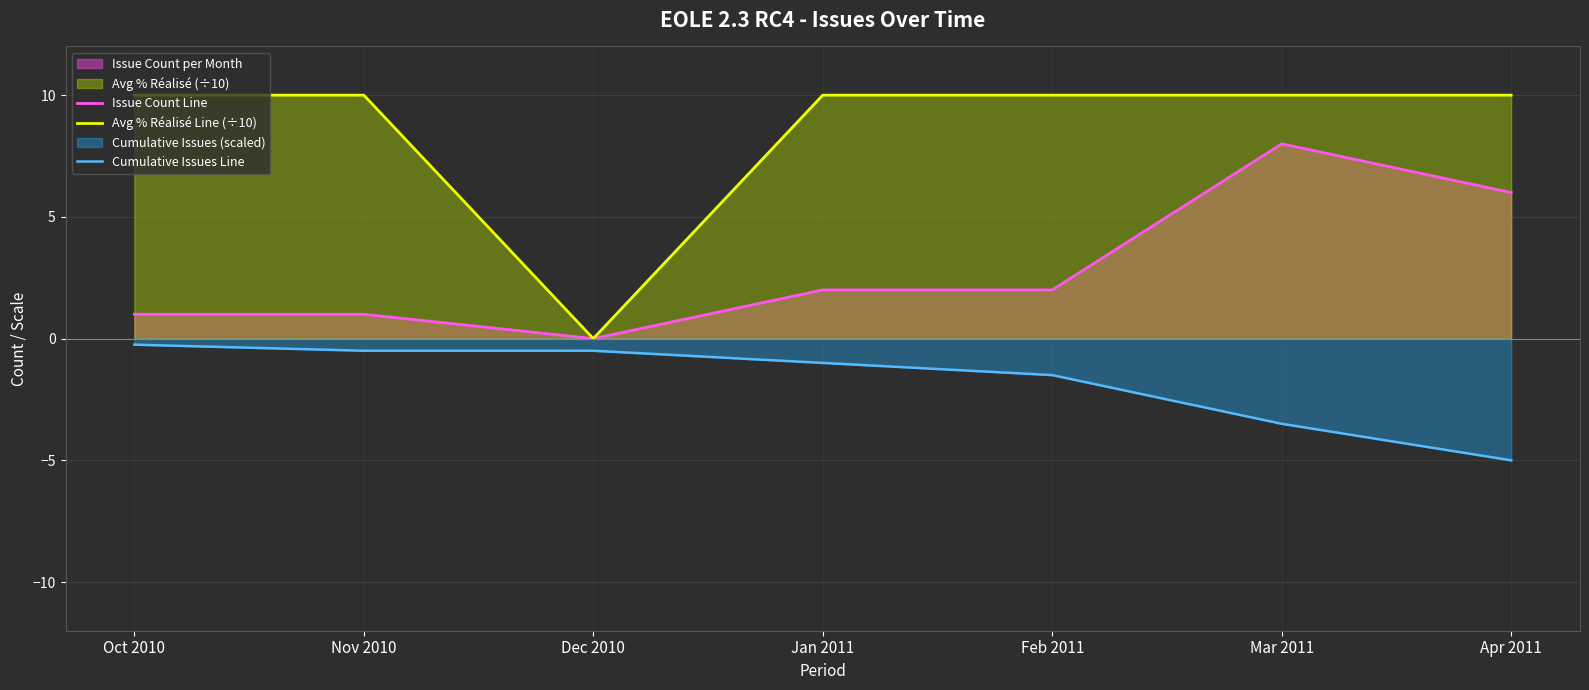

Reading right to left, extract all data points from this chart.

Issue Count Line: Apr 2011=6.0	Mar 2011=8.0	Feb 2011=2.0	Jan 2011=2.0	Dec 2010=0.0	Nov 2010=1.0	Oct 2010=1.0
Avg % Réalisé Line (÷10): Apr 2011=10.0	Mar 2011=10.0	Feb 2011=10.0	Jan 2011=10.0	Dec 2010=0.0	Nov 2010=10.0	Oct 2010=10.0
Cumulative Issues Line: Apr 2011=-5.0	Mar 2011=-3.5	Feb 2011=-1.5	Jan 2011=-1.0	Dec 2010=-0.5	Nov 2010=-0.5	Oct 2010=-0.2